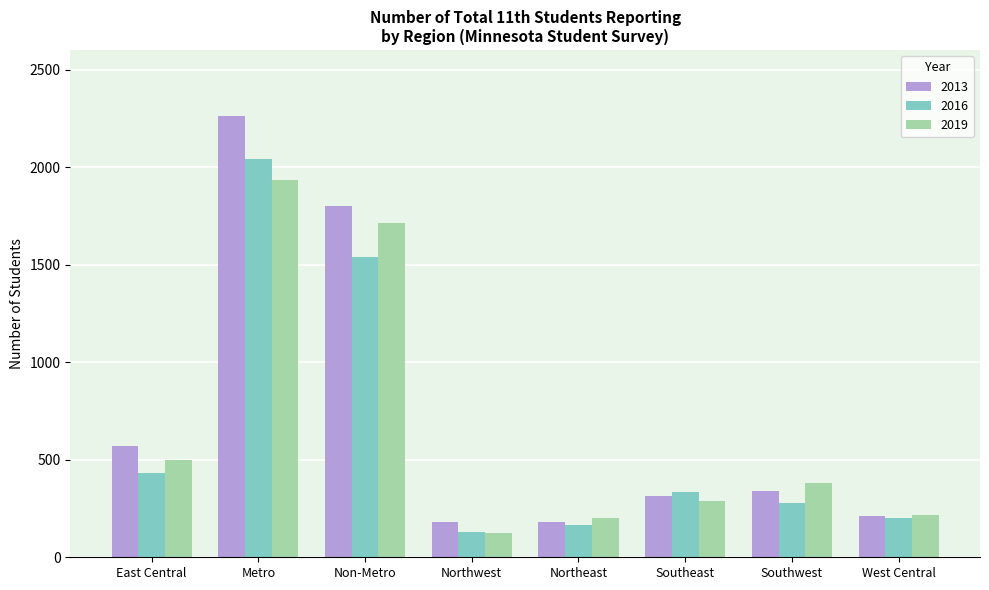

How many series are shown in this chart?

3